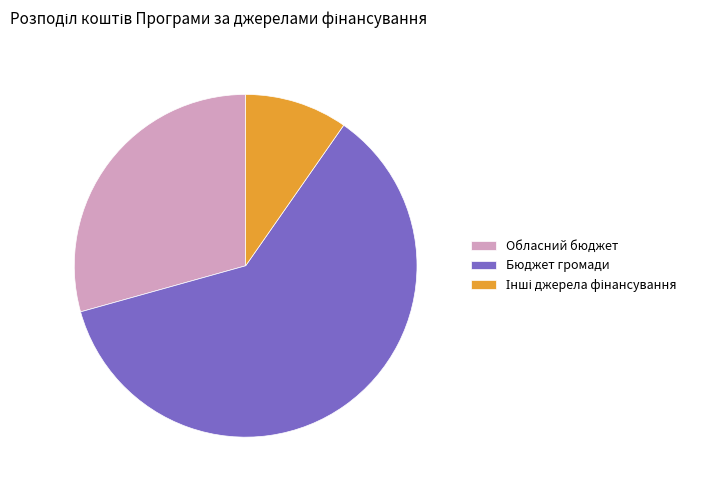

Is the sum of Обласний бюджет and Бюджет громади greater than half?

Yes